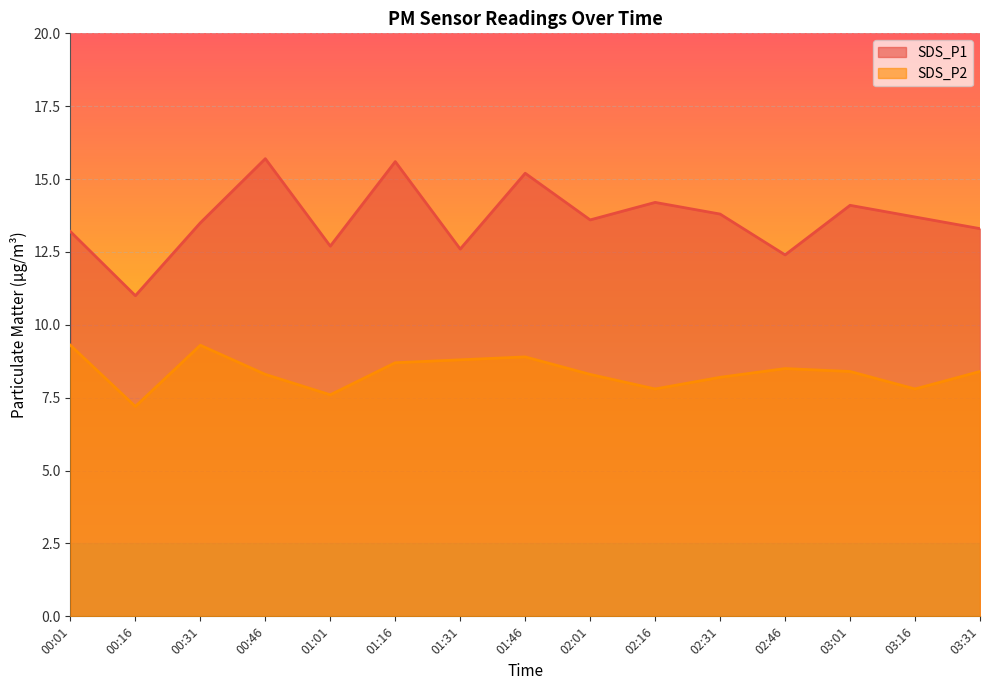

In SDS_P1, how many points are higher than both neighbors (excluding endpoints)?

5